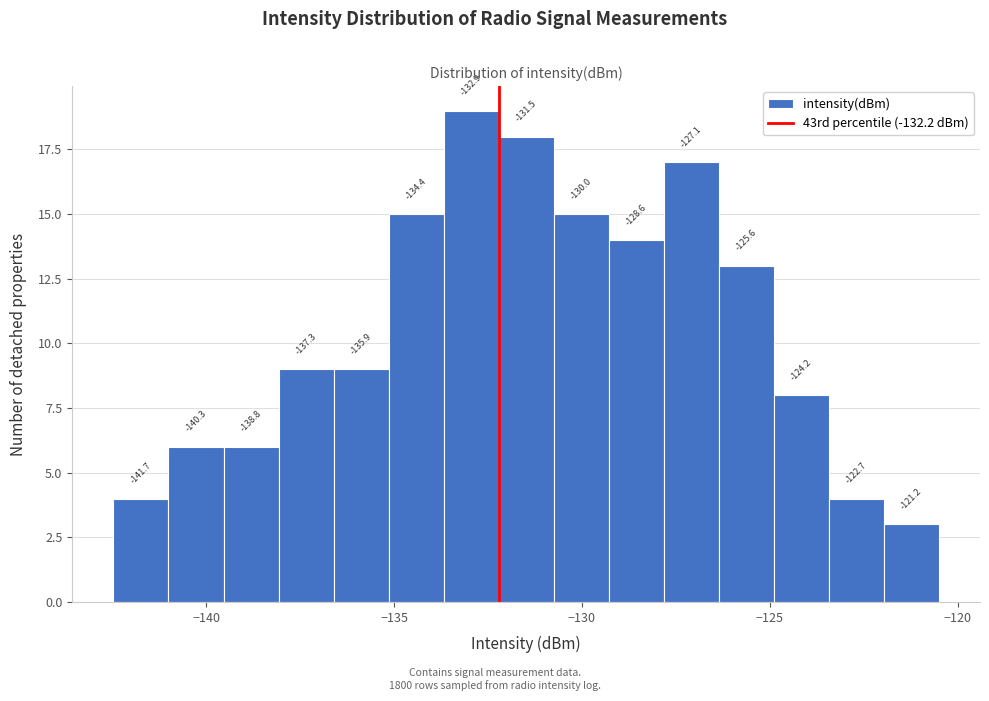

Around what value on the x-axis is the tallest bar? Give the approximate position of its centre, as read against the axis.

-133.0